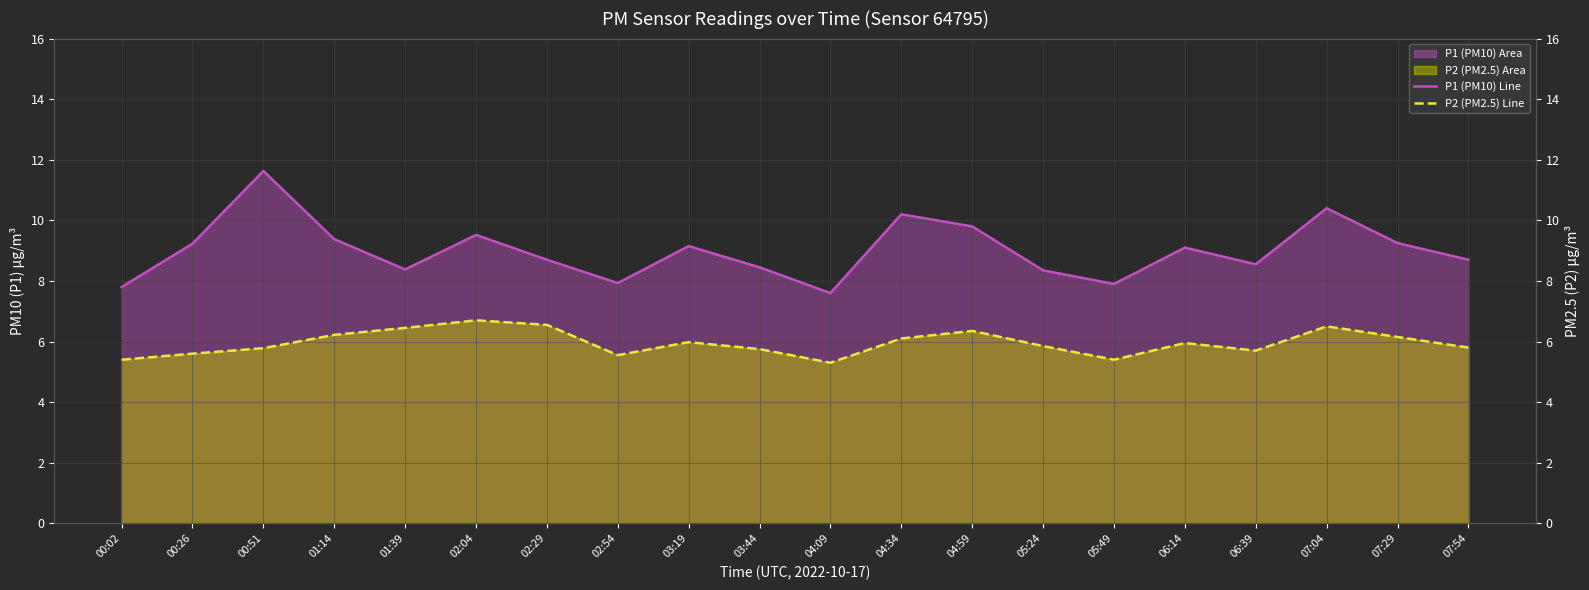

Reading right to left, what are all the values shown in this chart?

P1 (PM10) Line: 8.7	9.2	10.4	8.6	9.1	7.9	8.3	9.8	10.2	7.6	8.4	9.2	7.9	8.7	9.5	8.4	9.4	11.6	9.2	7.8
P2 (PM2.5) Line: 5.8	6.2	6.5	5.7	6.0	5.4	5.8	6.3	6.1	5.3	5.8	6.0	5.5	6.5	6.7	6.5	6.2	5.8	5.6	5.4